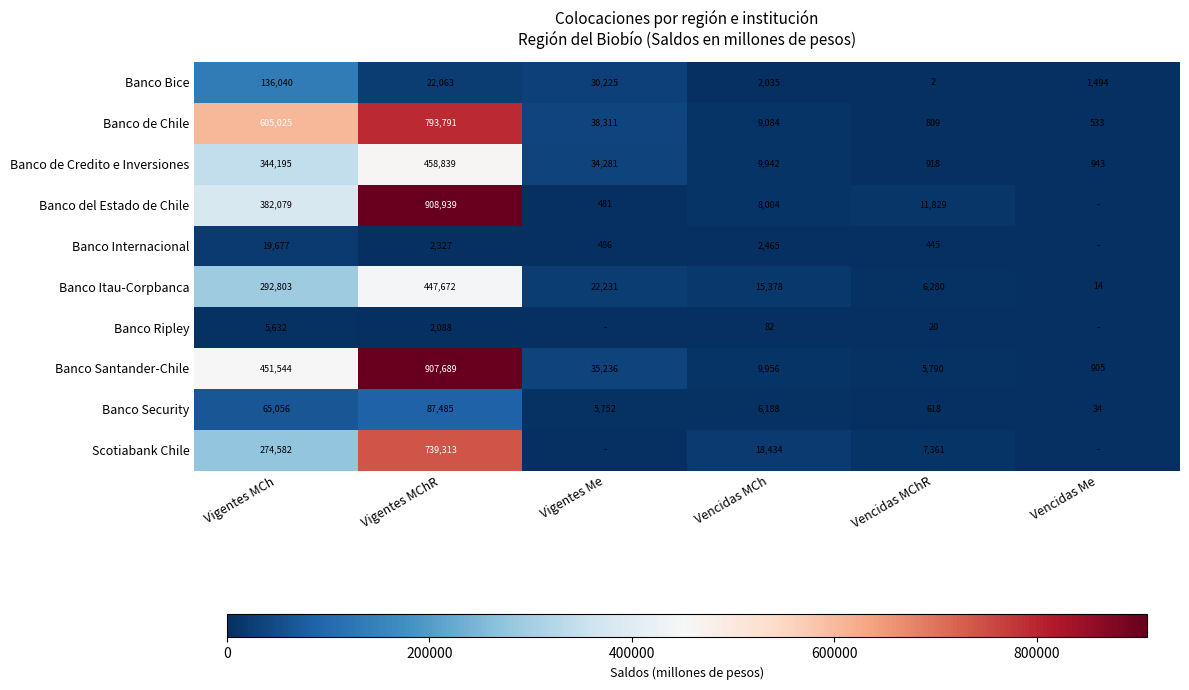

Where does the Banco de Chile series first go above 38311?

Vigentes MCh